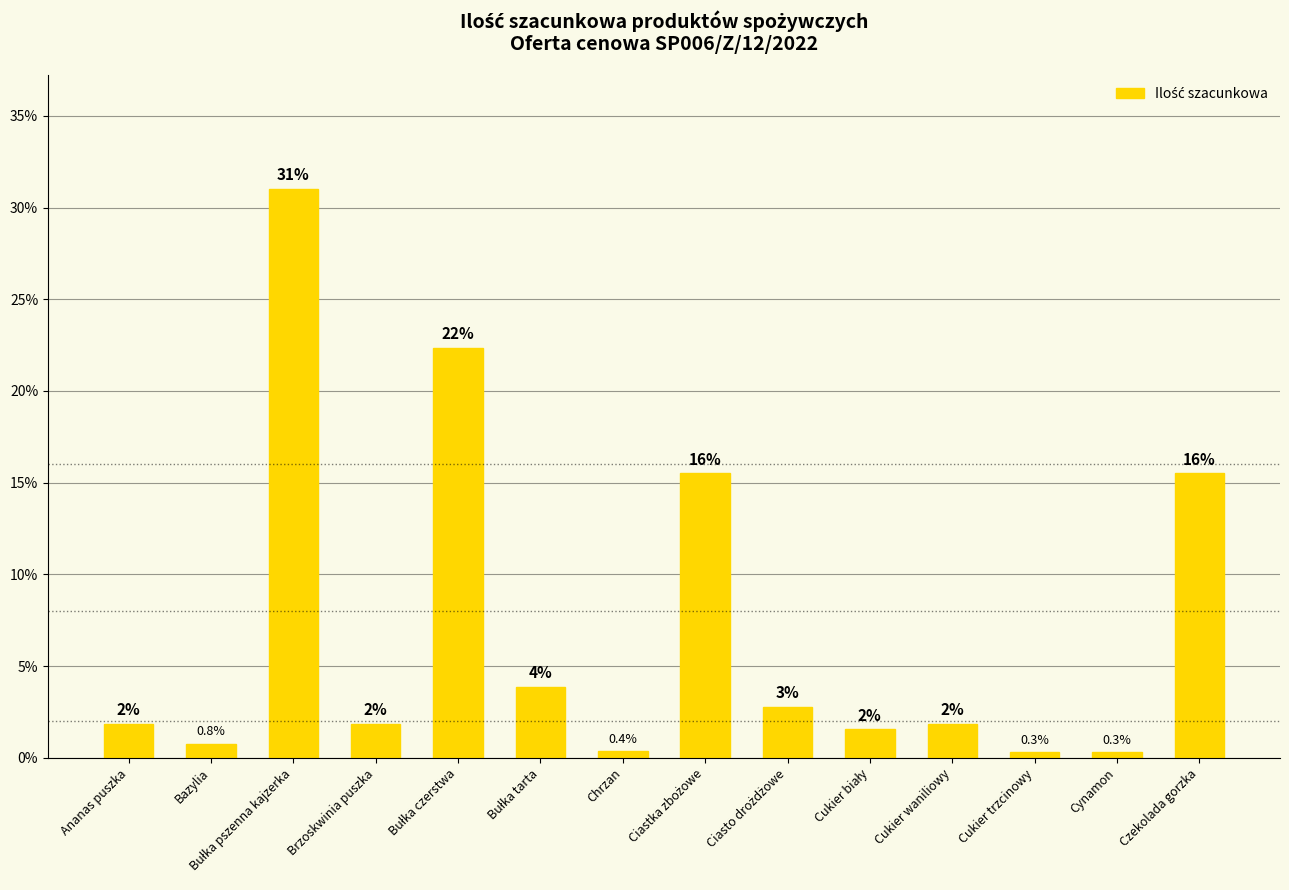

Does the chart contain any negative values?

No